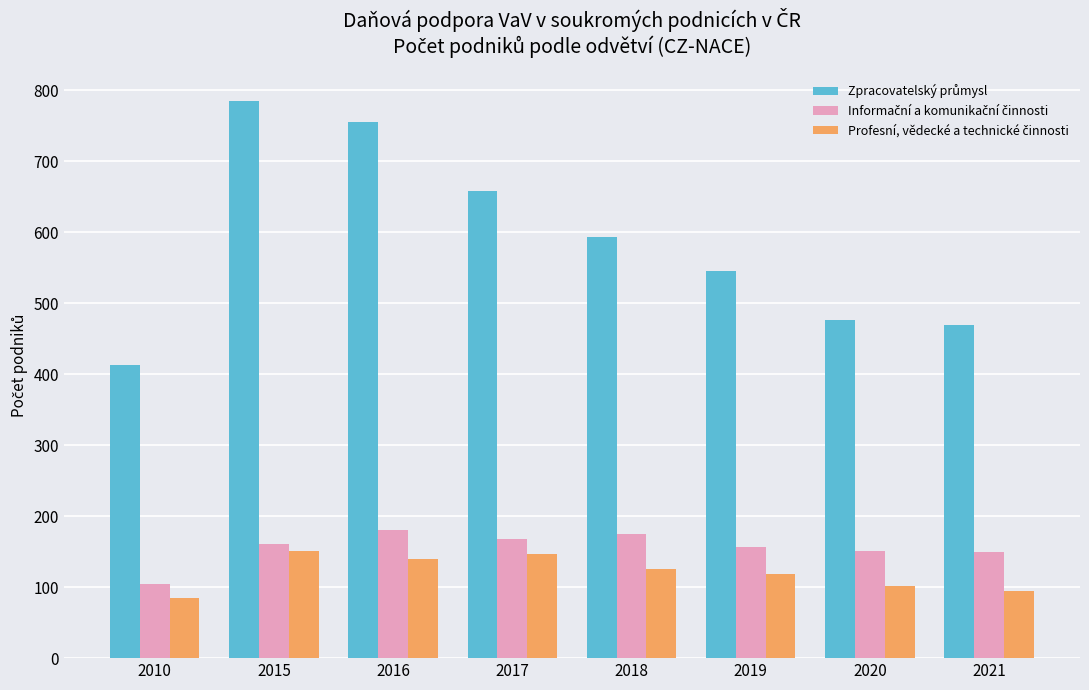

What is the total value across all series at 2021?

714